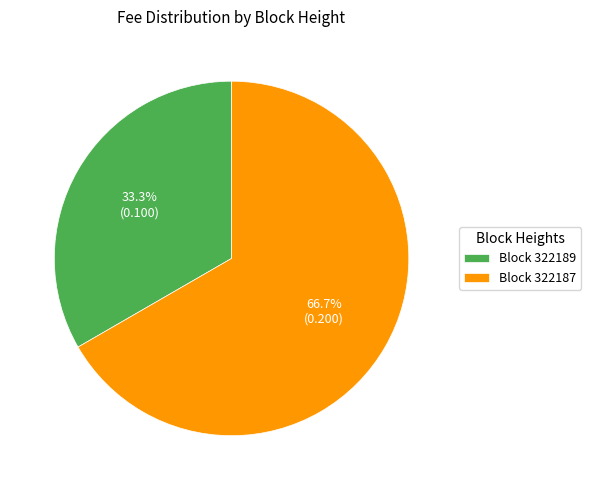

Which slice is the smallest?

Block 322189